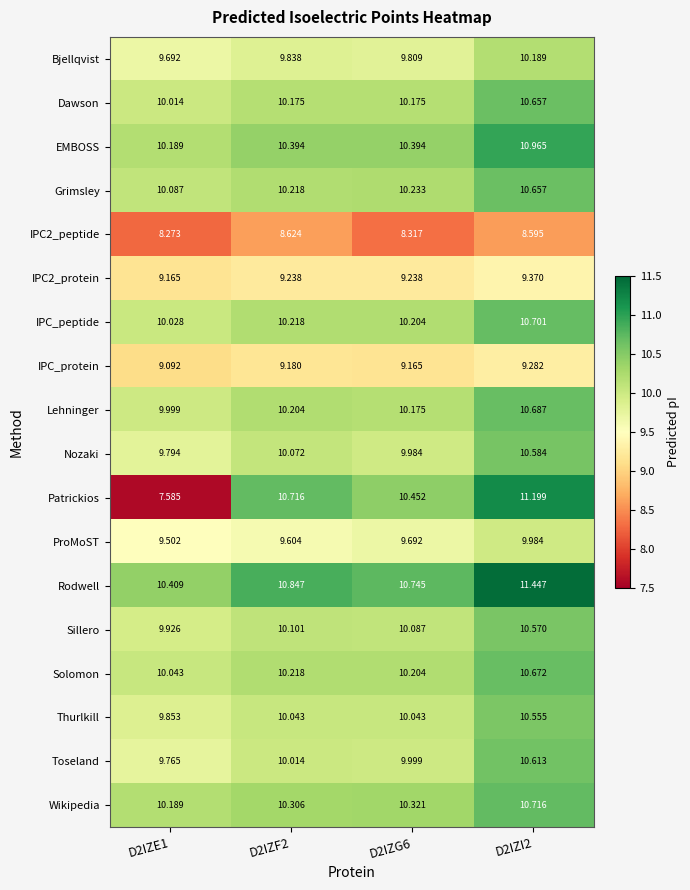

Which series has the largest total across all categories?

Rodwell